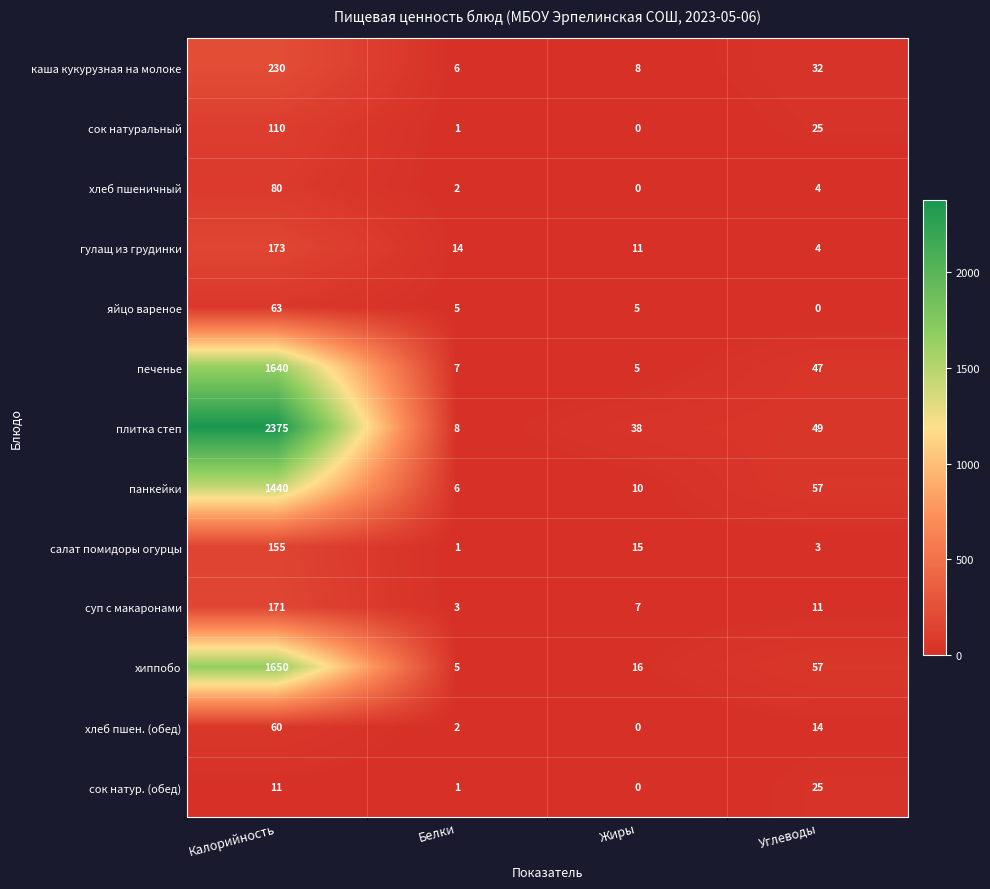

How many values in the яйцо вареное series are below 5?

1